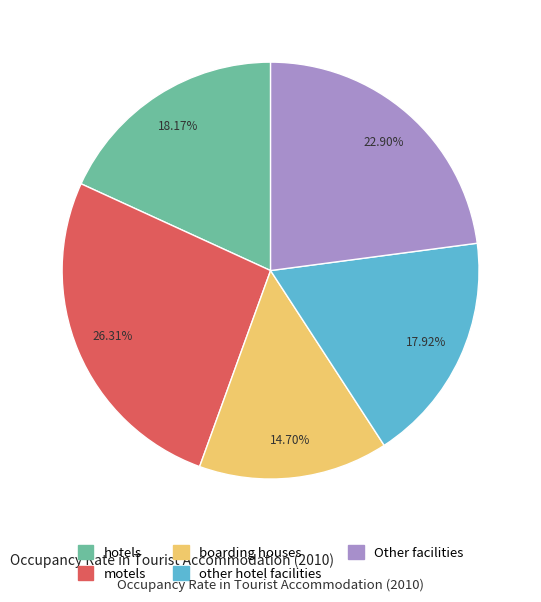

What percentage is the motels slice, to the nearest percent?

26%